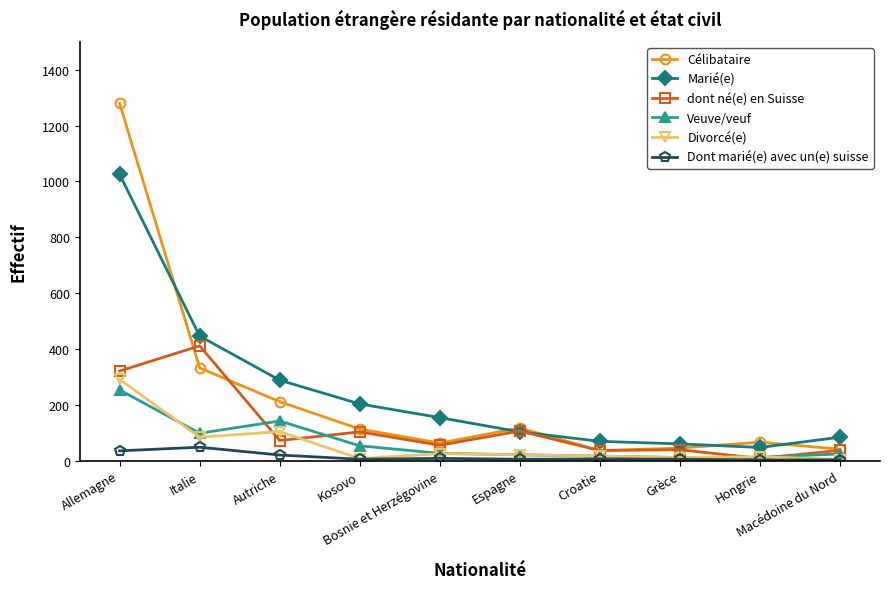

How many categories are shown in the chart?

10